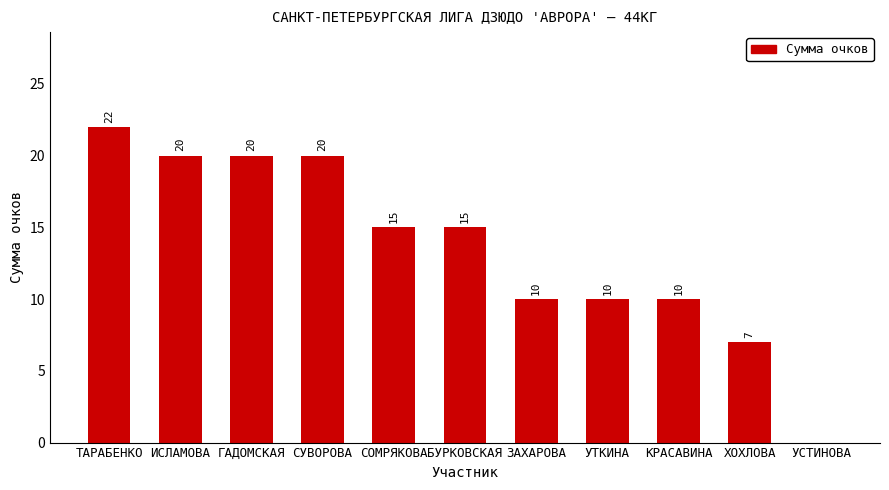

How many values are above zero?

10